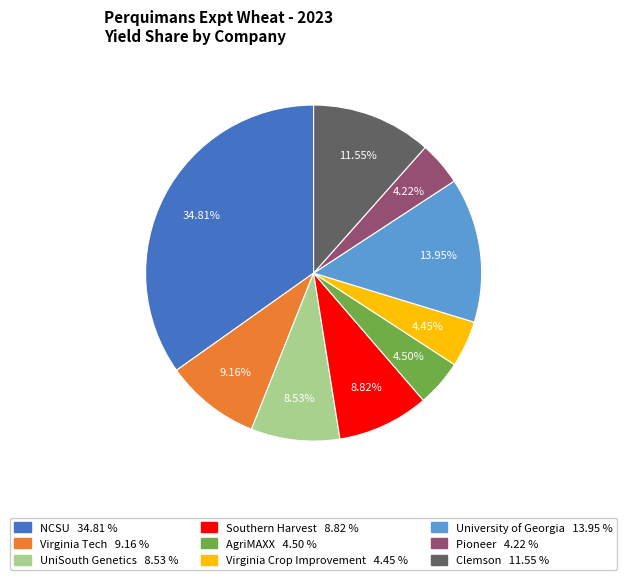

How many slices are in this pie chart?

9